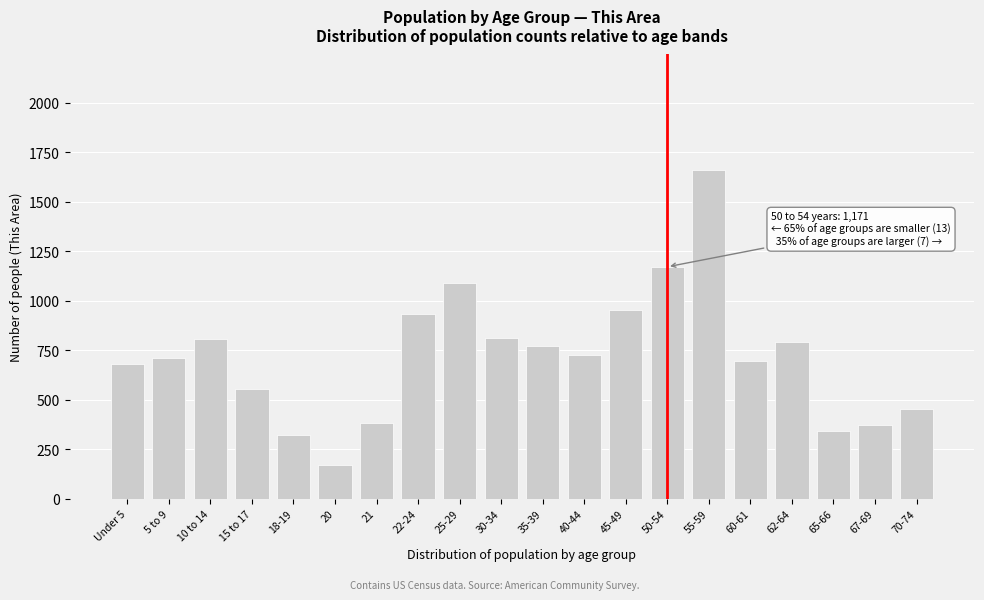

What is the difference between the maximum and minimum values?

1494